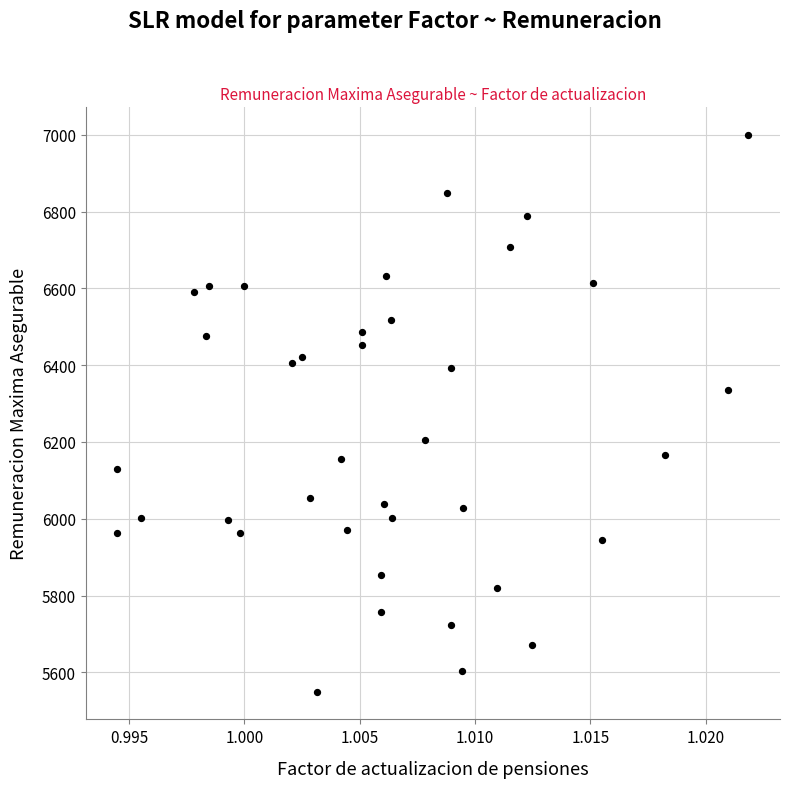

What is the range of Y values (max minus min)?

1449.3